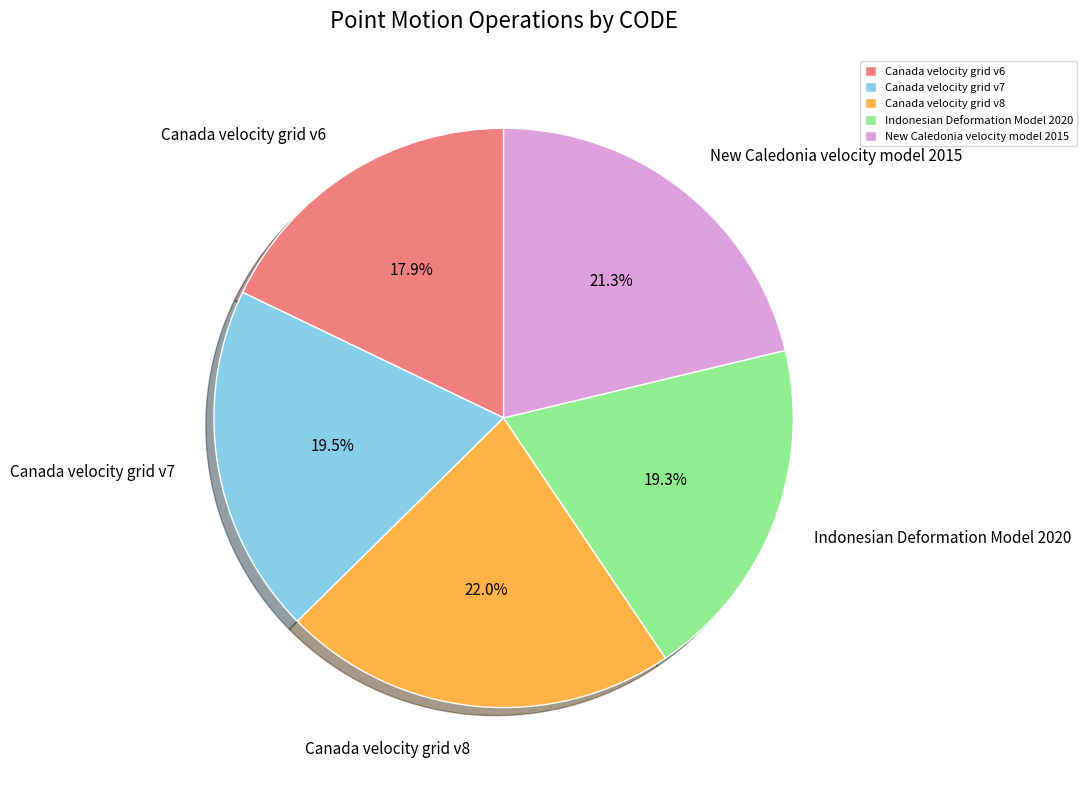

How much of the chart is everything except New Caledonia velocity model 2015?

78.7%